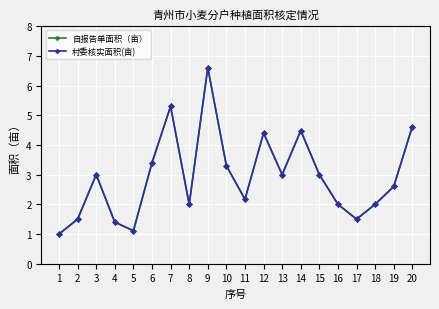

Reading right to left, what are all the values shown in this chart?

自报告单面积（亩）: 4.6	2.6	2.0	1.5	2.0	3.0	4.5	3.0	4.4	2.2	3.3	6.6	2.0	5.3	3.4	1.1	1.4	3.0	1.5	1.0
村委核实面积(亩): 4.6	2.6	2.0	1.5	2.0	3.0	4.5	3.0	4.4	2.2	3.3	6.6	2.0	5.3	3.4	1.1	1.4	3.0	1.5	1.0